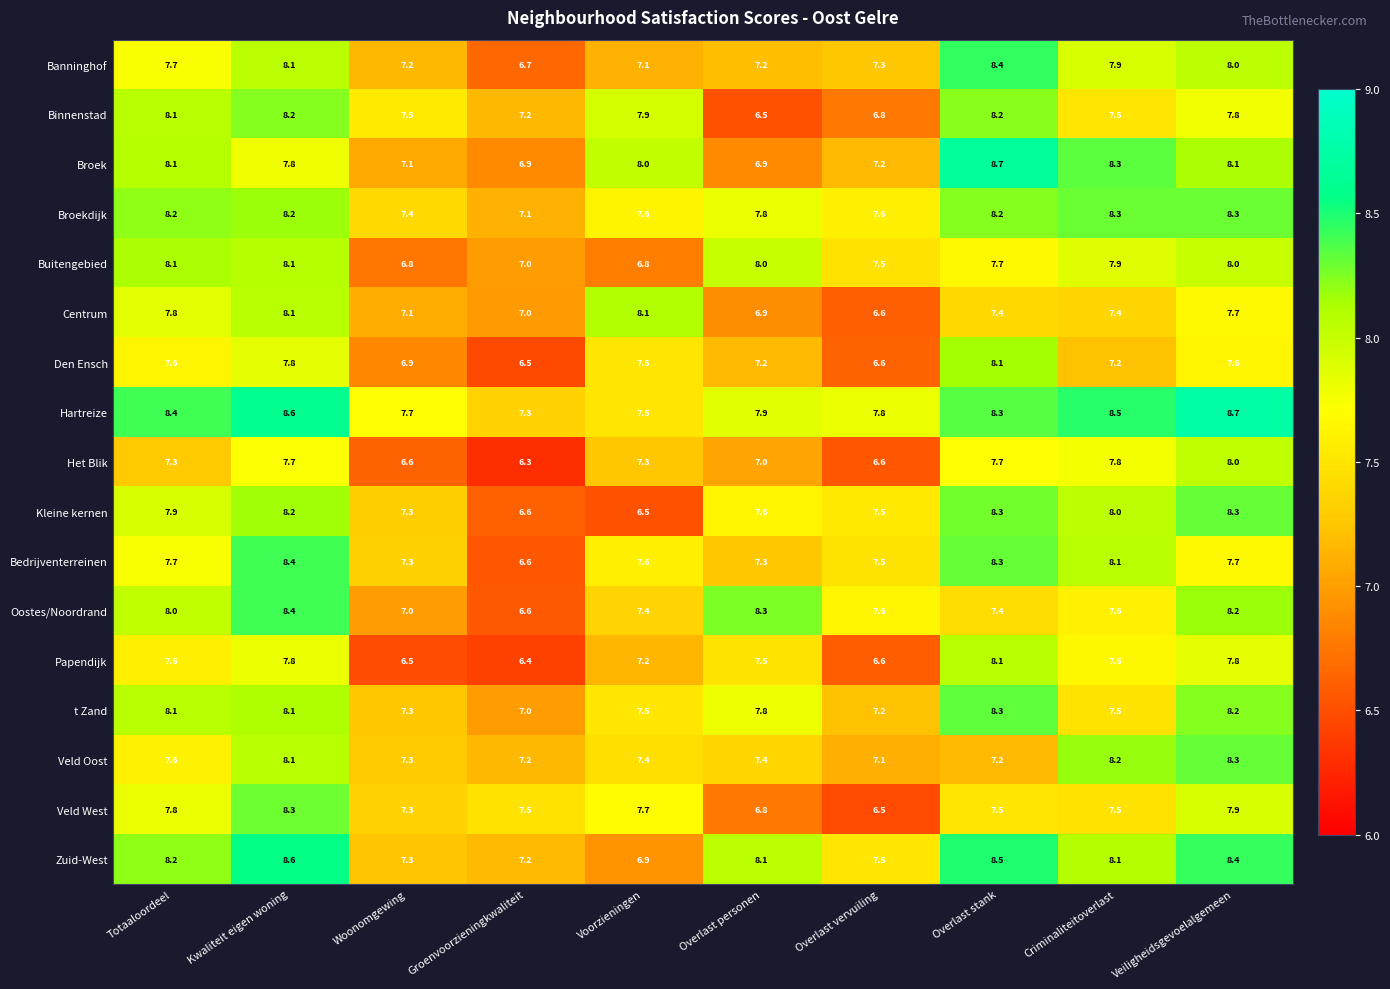

What is the difference between the highest and lowest values at Kwaliteit eigen woning?

0.9